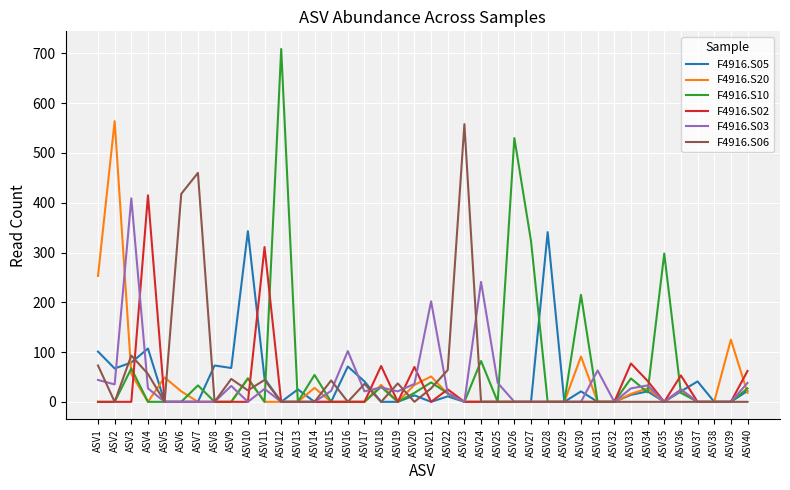

The F4916.S03 series shows 0 at ASV38. True or false?

True